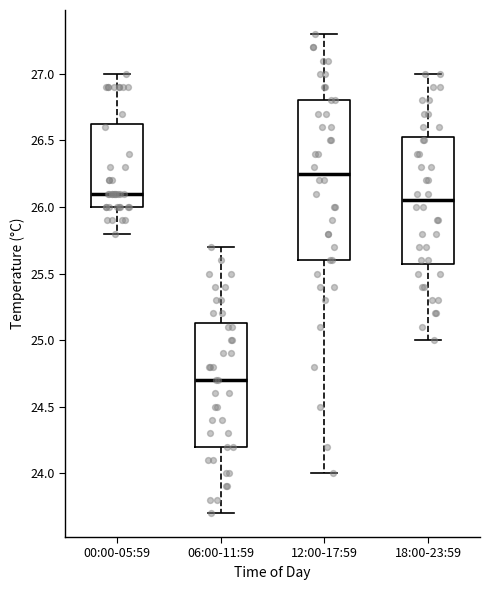

Reading left to right, read every box against the y-axis: the position of its median line, the range the box covers, and the ends of its whiskers. The values are not printed on the chart, so give them approximately, as read against the axis.

00:00-05:59: median 26.10, box 26.00 to 26.65, whiskers 25.80 to 27.00
06:00-11:59: median 24.70, box 24.20 to 25.15, whiskers 23.70 to 25.70
12:00-17:59: median 26.25, box 25.60 to 26.80, whiskers 24.00 to 27.30
18:00-23:59: median 26.05, box 25.60 to 26.55, whiskers 25.00 to 27.00